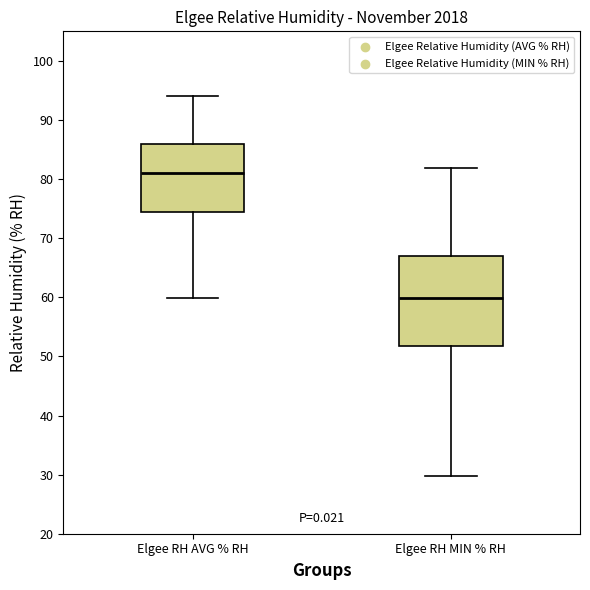

Where is the lower edge of the box for Elgee RH AVG % RH on the y-axis? The values are not printed on the chart, so give them approximately, as read against the axis.

75